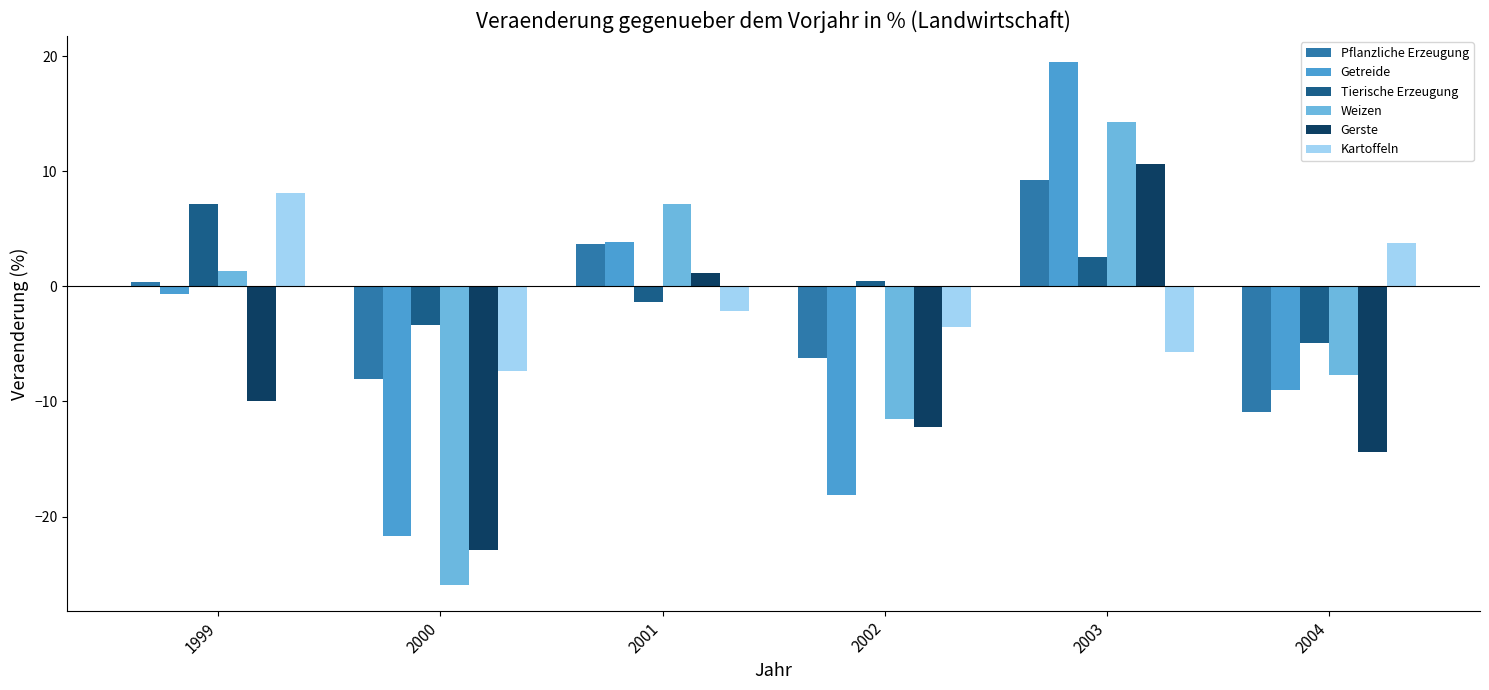

At which category is the sum across all series the highest?

2003